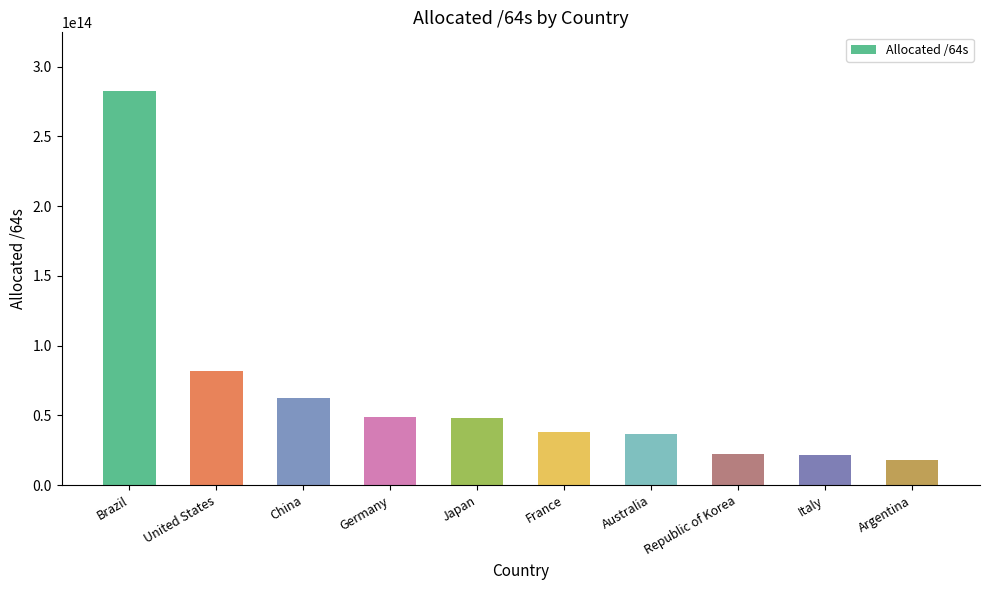

The chart shows a value of 30025712791899 at China. True or false?

False